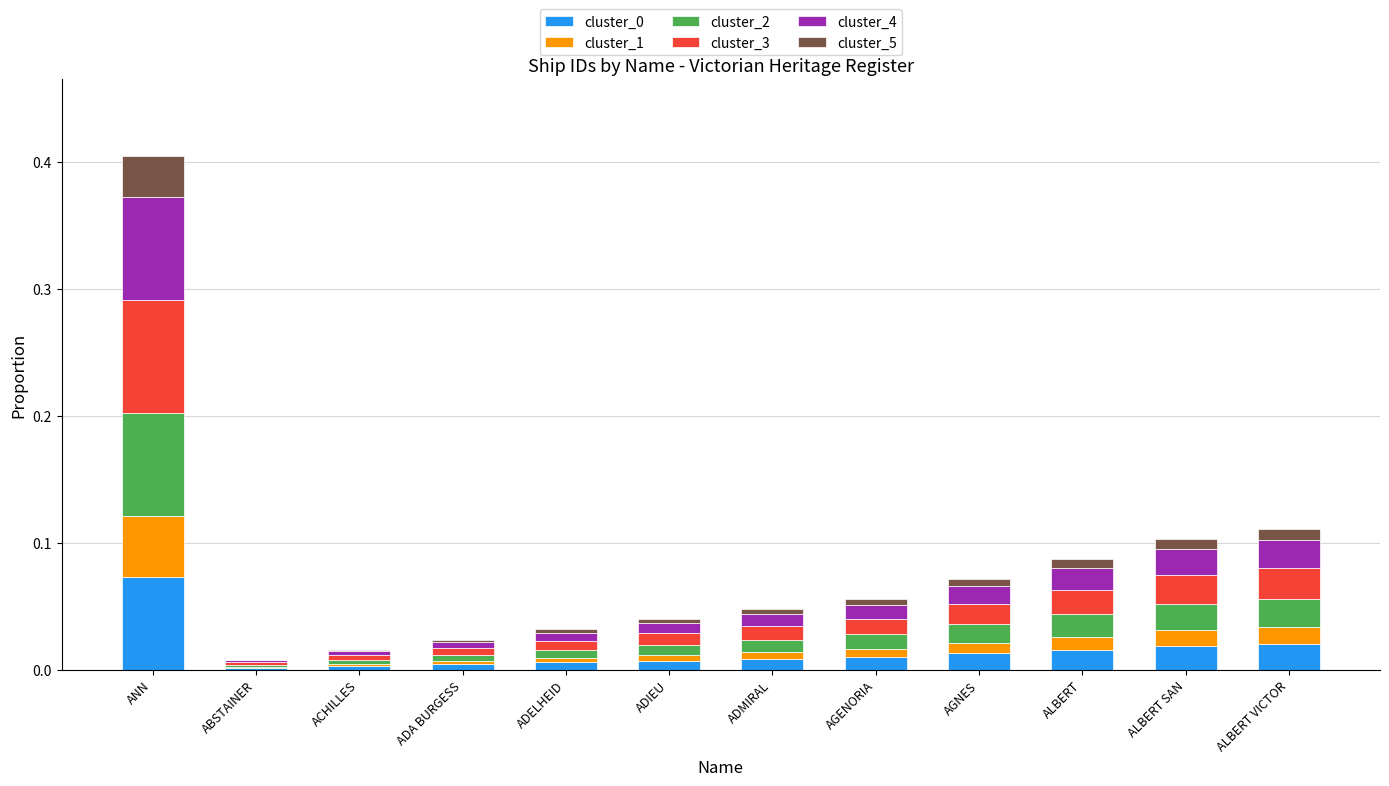

Is it true that cluster_0 equals 0.0 at ACHILLES?

True